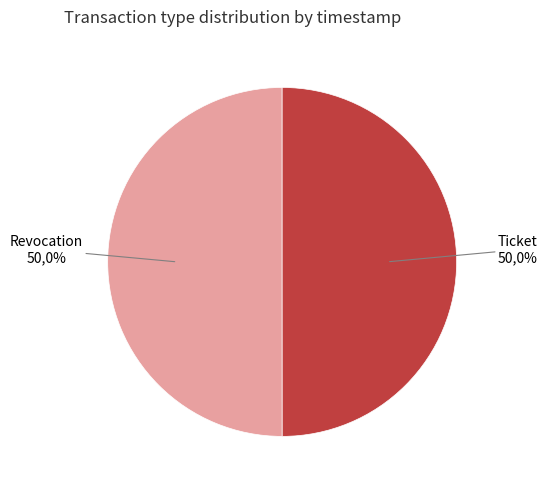

Combined, do Ticket and Revocation account for over 50%?

Yes